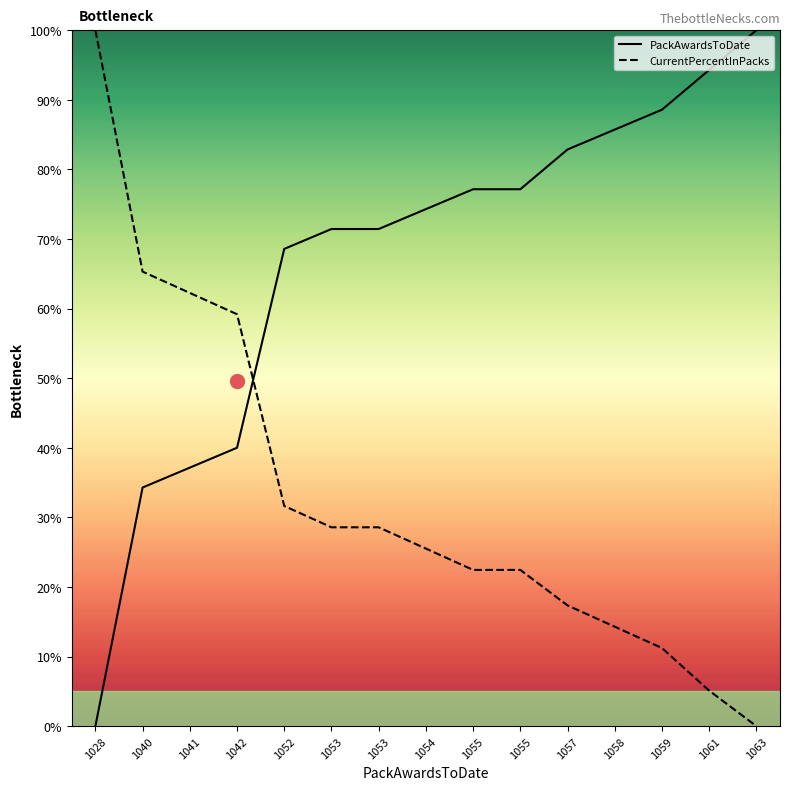

True or false: CurrentPercentInPacks has more than 2 interior local peaks.

False